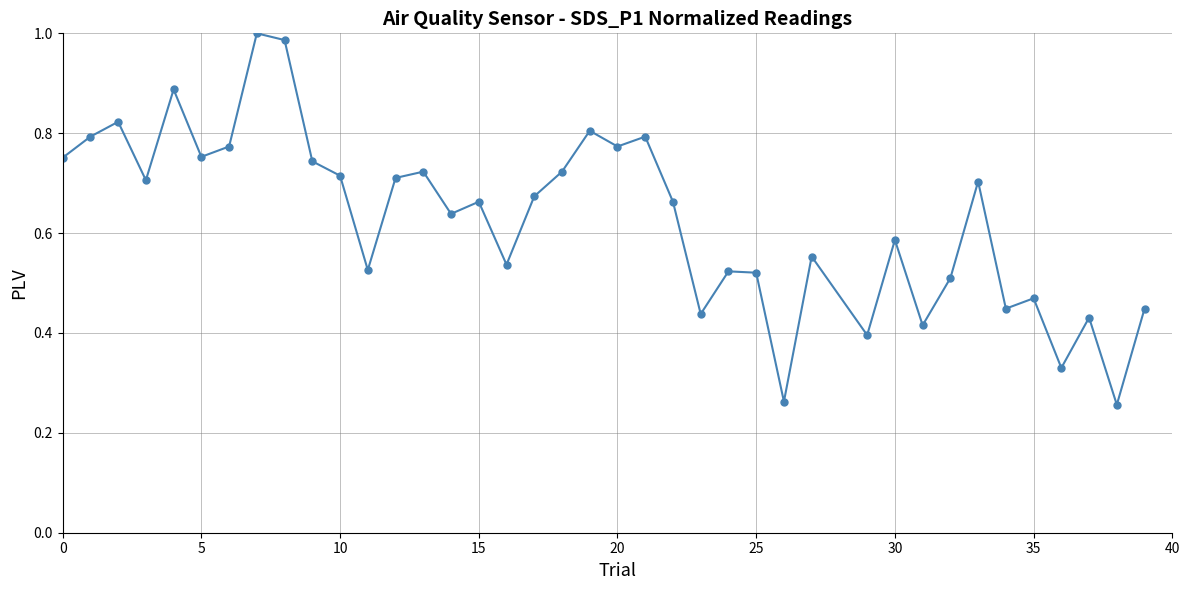

True or false: the data has more than 1 interior local peaks.

True